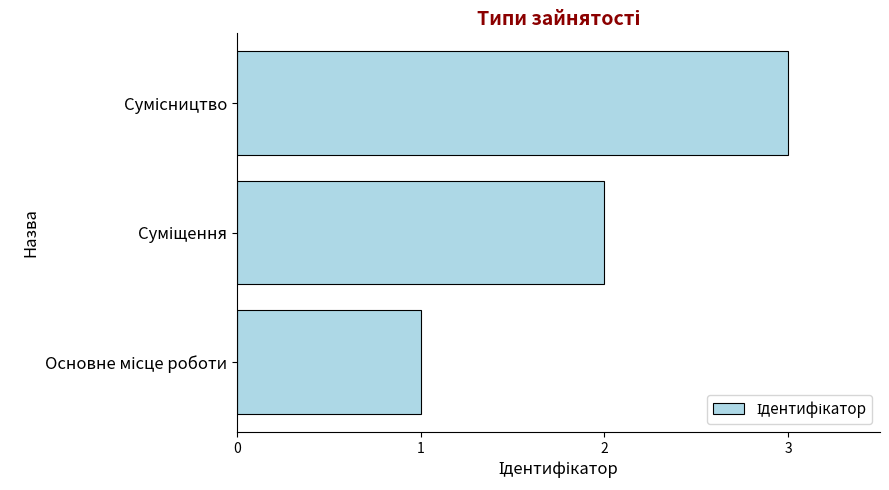

What is the average value?

2